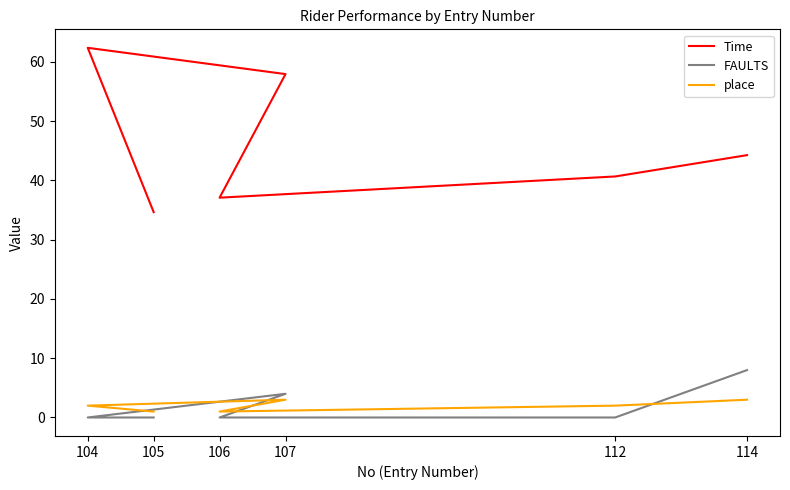

The Time series shows 37.1 at 106. True or false?

True